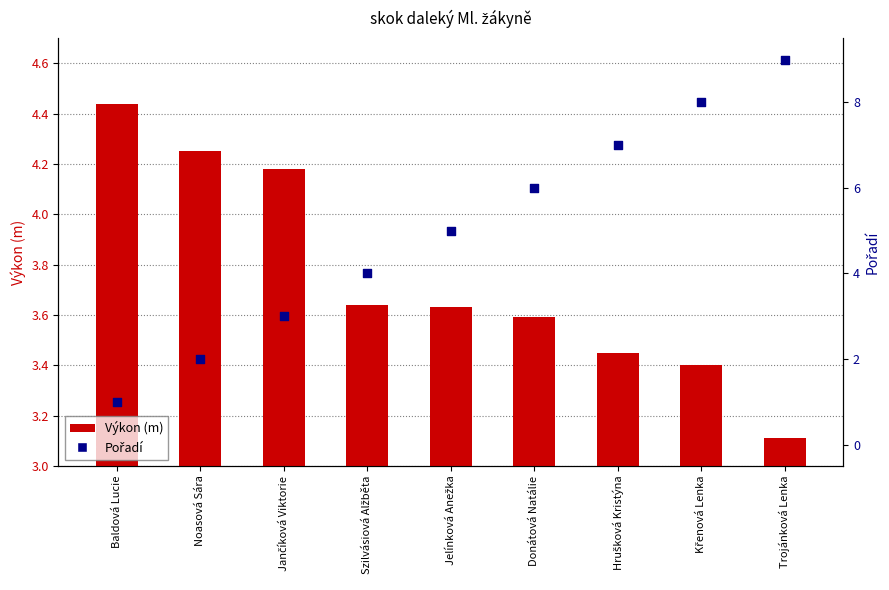

Which series has the widest spread of Y values?

Pořadí